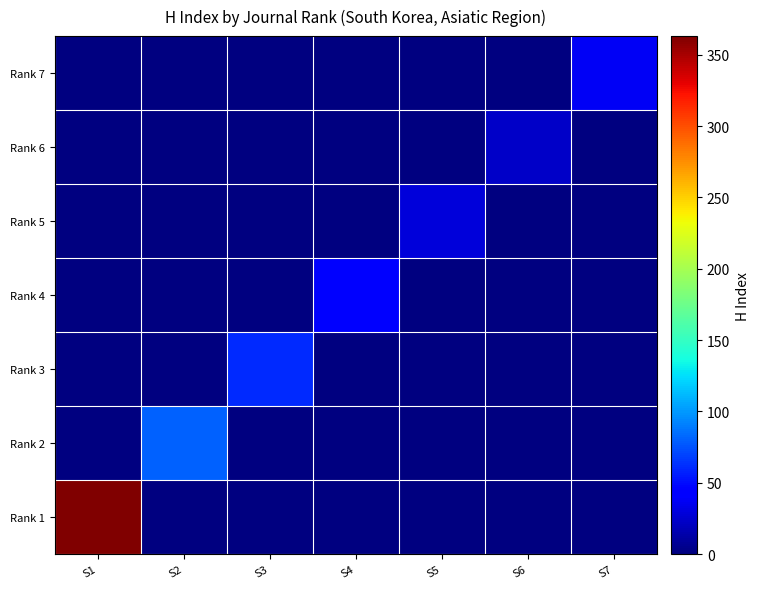

Which series has the largest total across all categories?

Rank 1